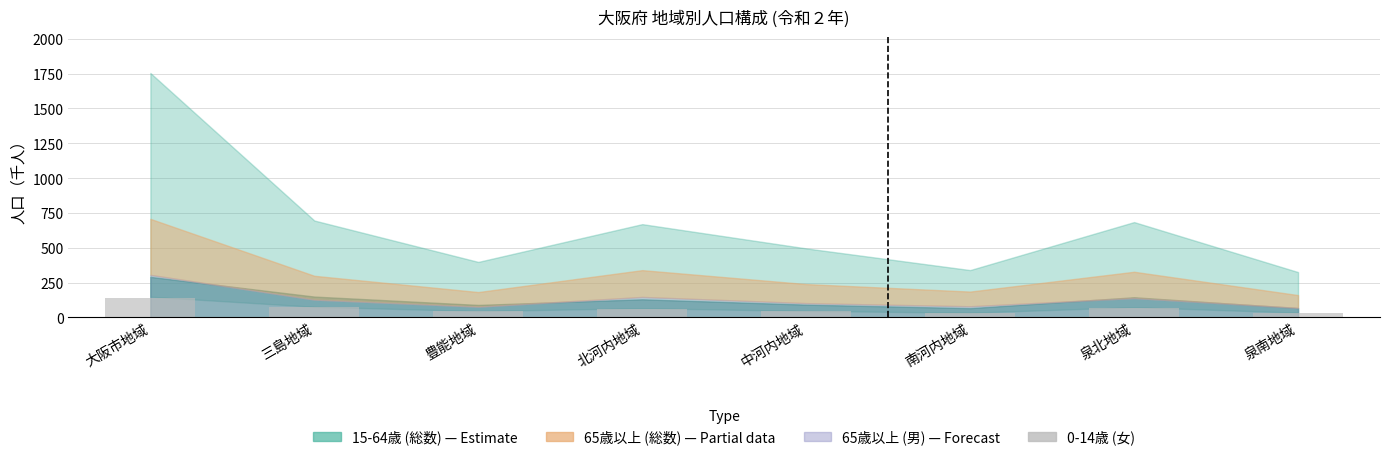

What is the approximate value at 大阪市地域?

142.2